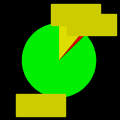

Does any single category account for the majority?

Yes